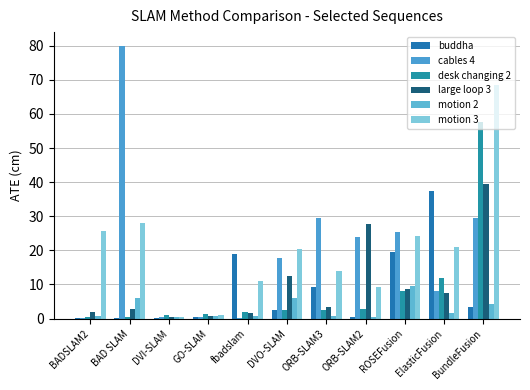

How many data points does each series have?

11